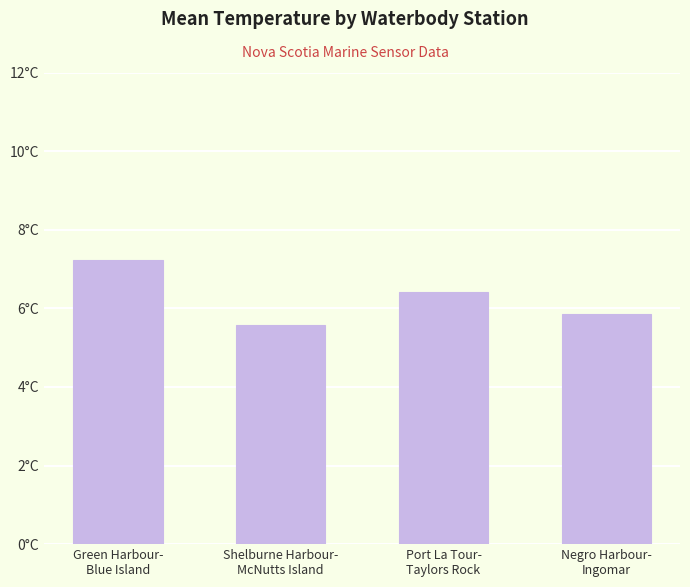

Reading left to right, list all the values displayed in this chart.

Green Harbour-
Blue Island=7.2	Shelburne Harbour-
McNutts Island=5.6	Port La Tour-
Taylors Rock=6.4	Negro Harbour-
Ingomar=5.8